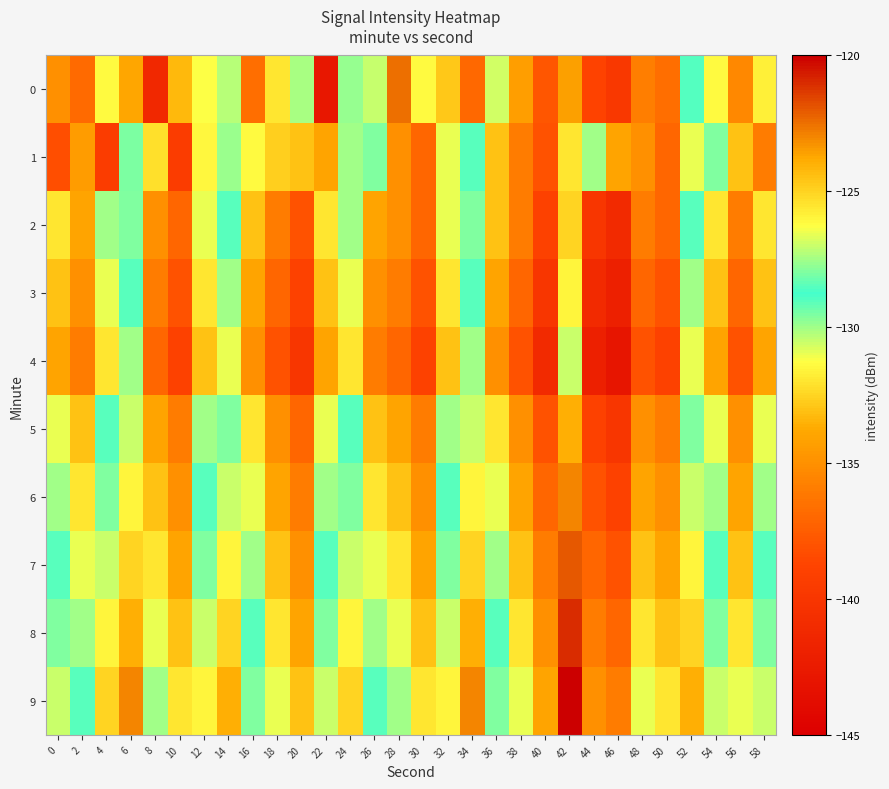

Rank the series by their maximum value, from highest to lowest.

9, 8, 7, 0, 6, 5, 2, 3, 4, 1